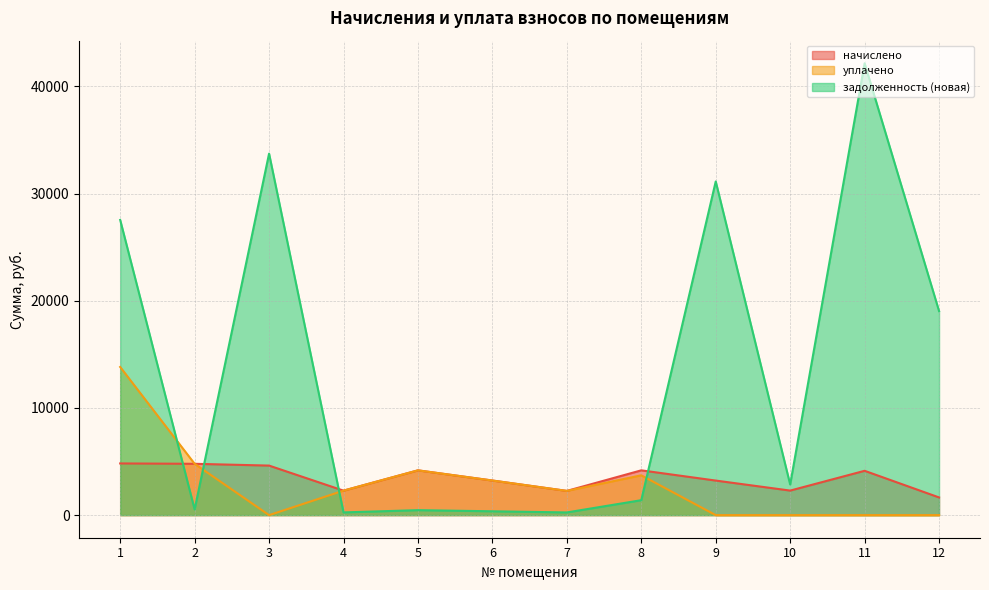

Where is начислено nearest to the value 3236?

6